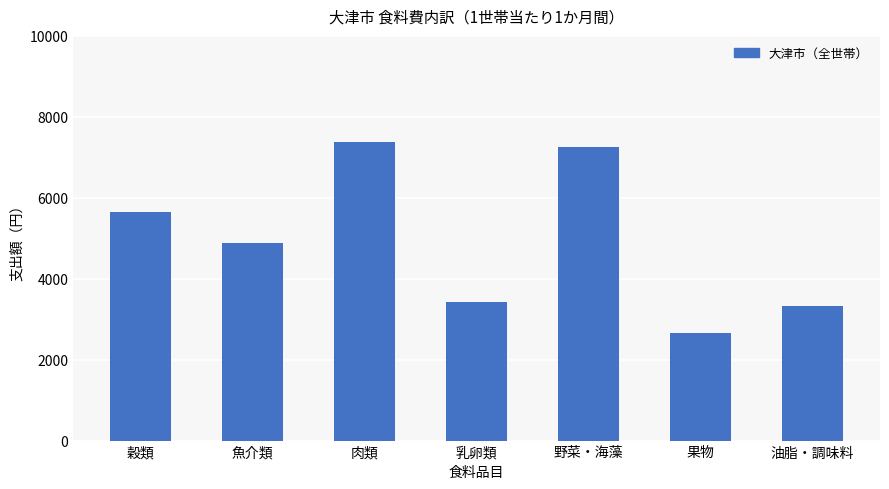

Approximately how many times larger is the value at 油脂・調味料 compared to 肉類?

0.5